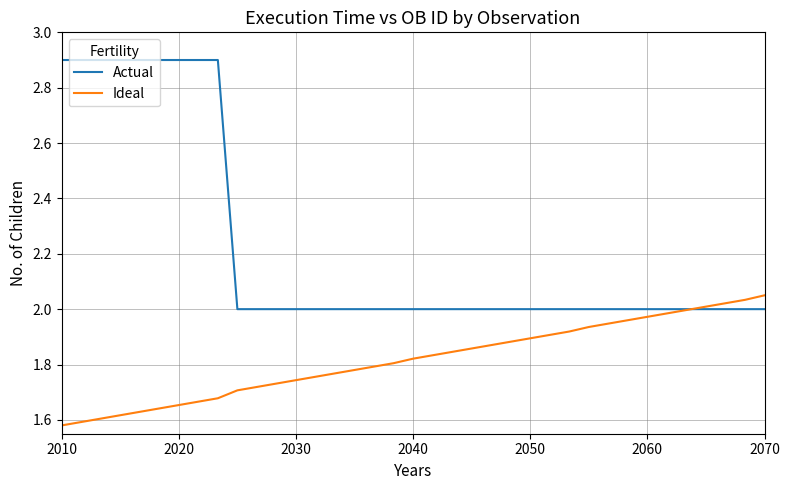

Which series has the largest total across all categories?

Actual